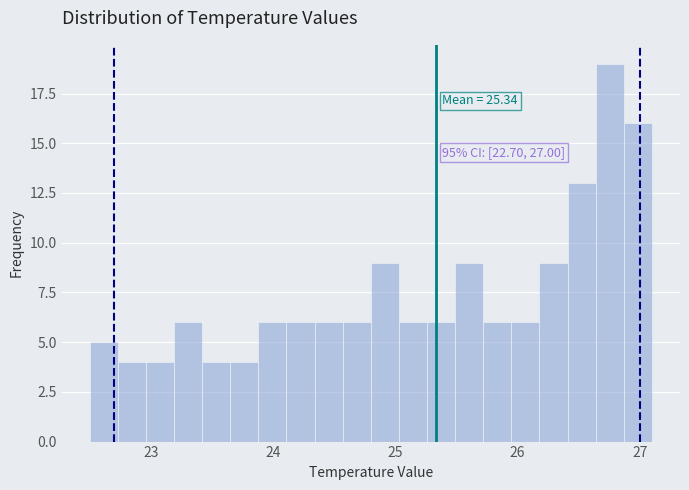

Read against the x-axis, roughly where is the centre of the tallest bar?

26.8